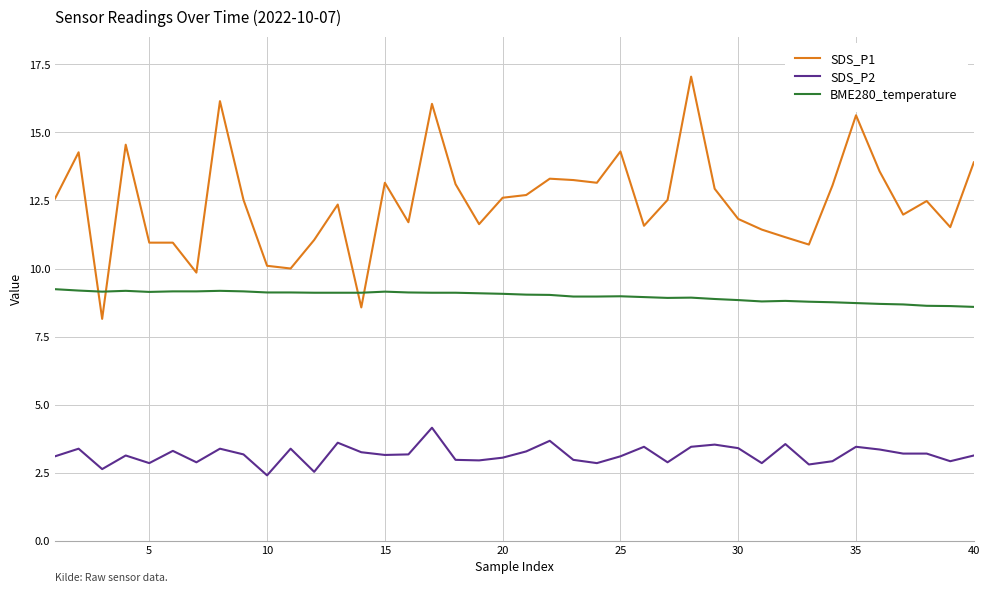

True or false: SDS_P2 and BME280_temperature cross at least once.

False